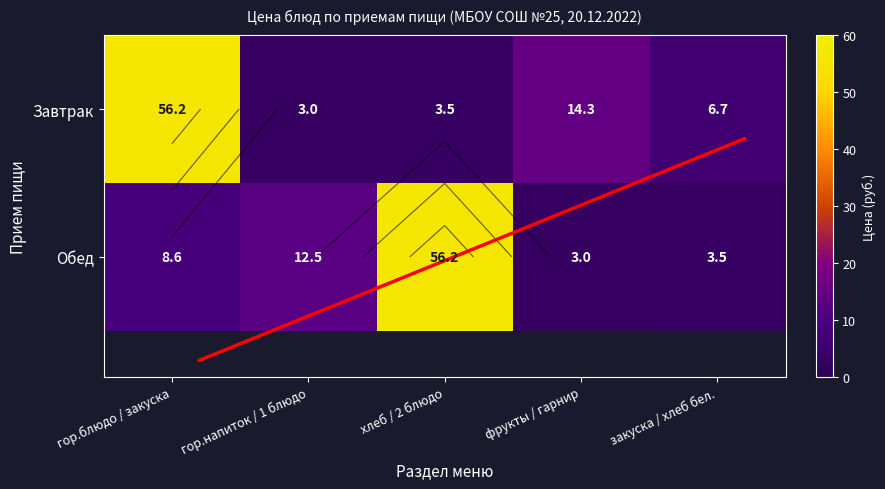

What is the maximum value for Обед?

56.2